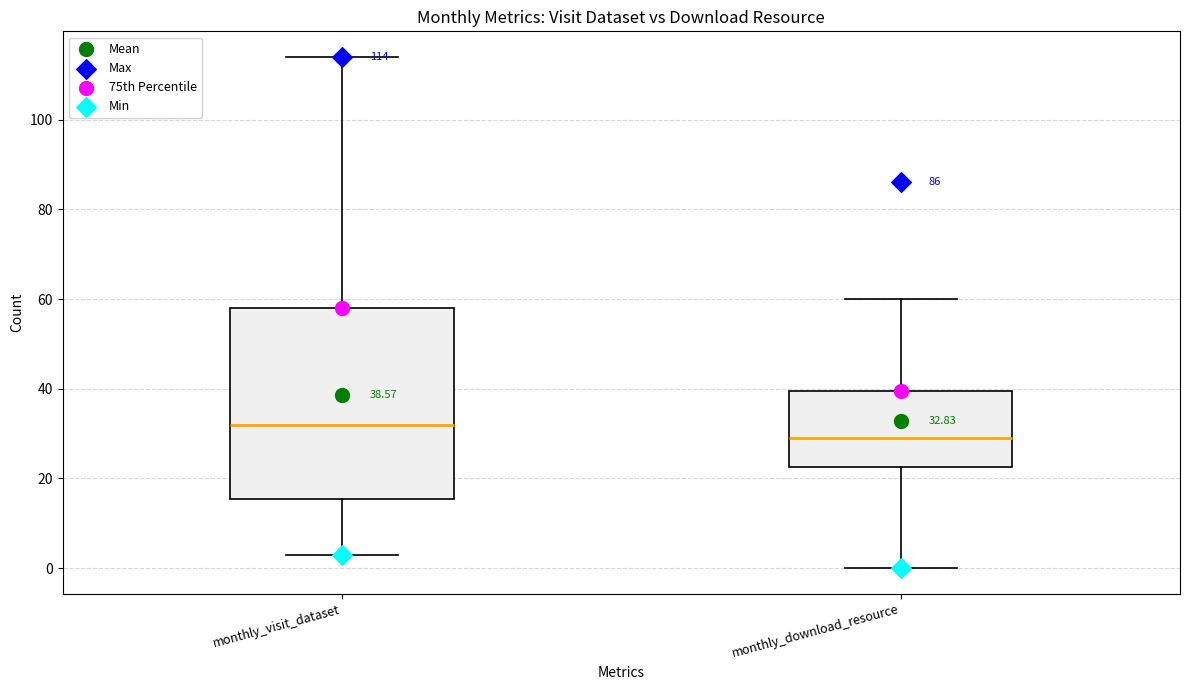

Which box has the highest median line?

monthly_visit_dataset